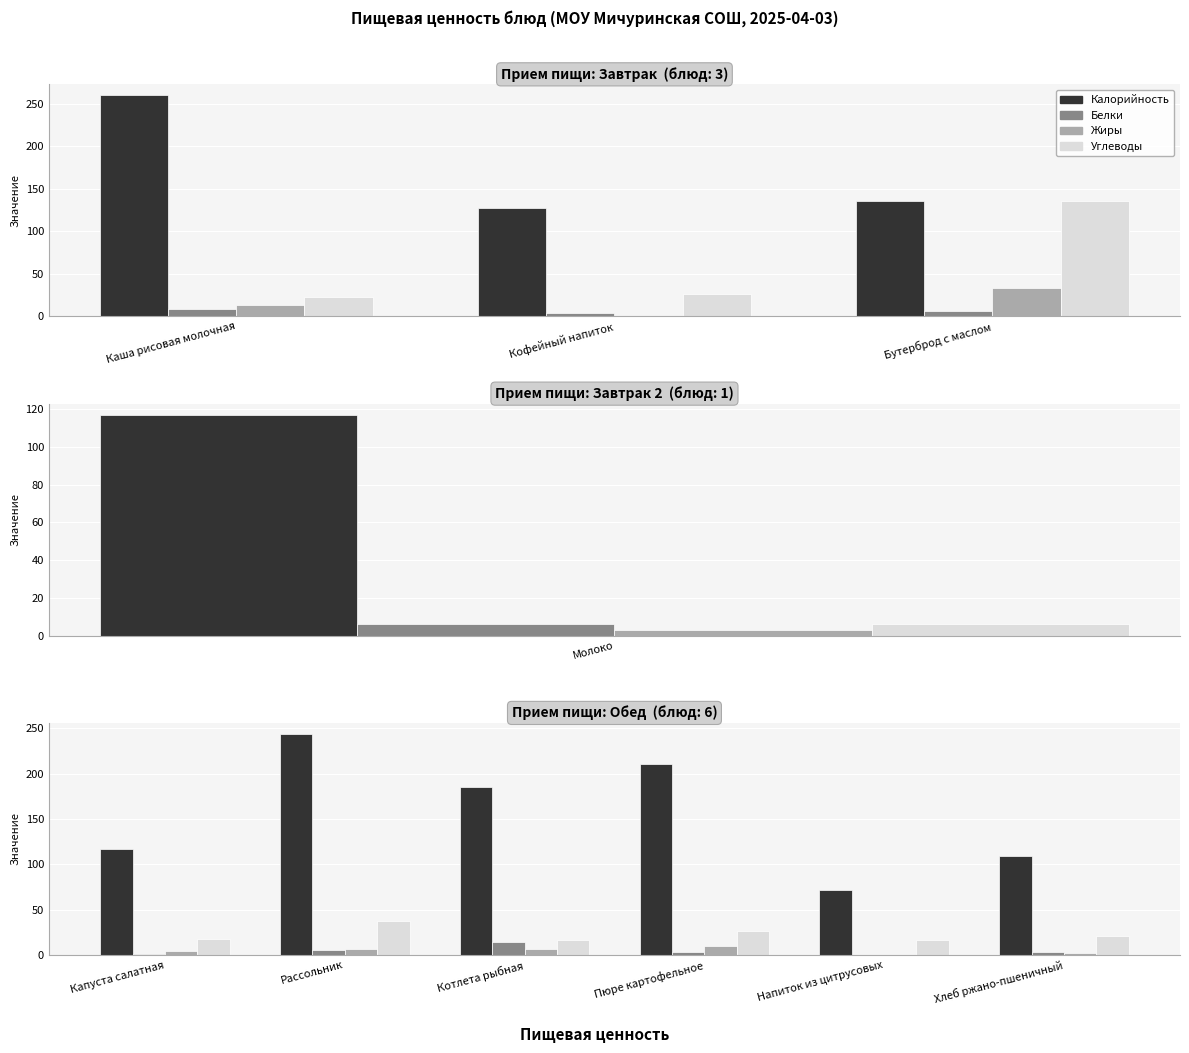

What position from the right is Хлеб ржано-пшеничный?

1